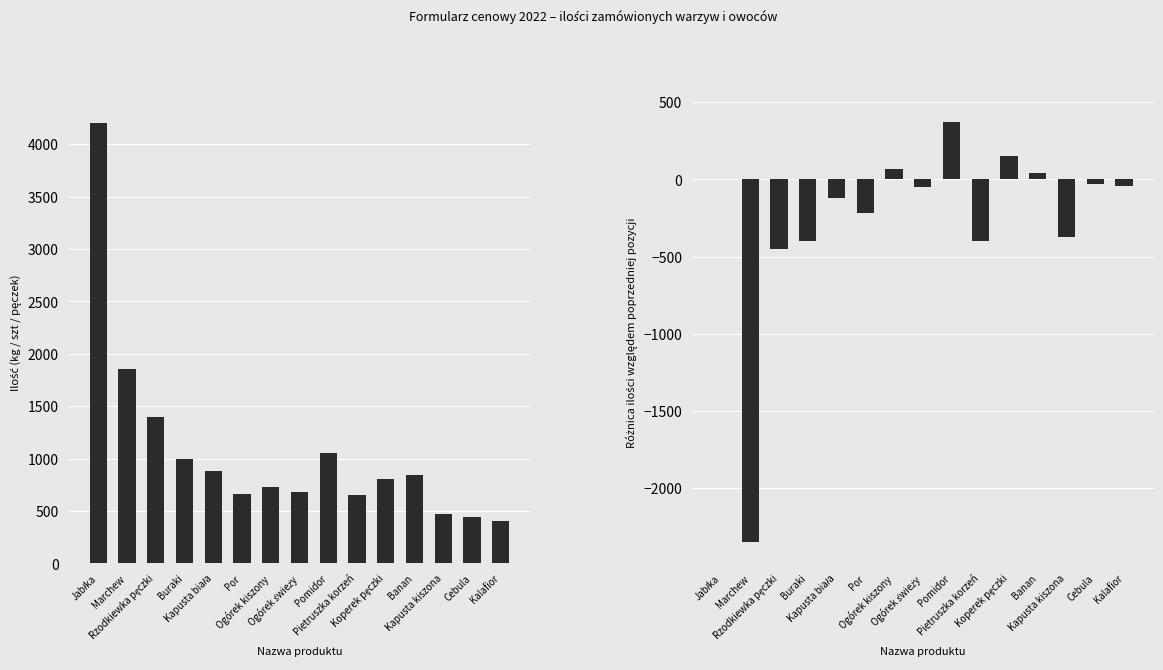

How many data points in ilość are less than 800?

7